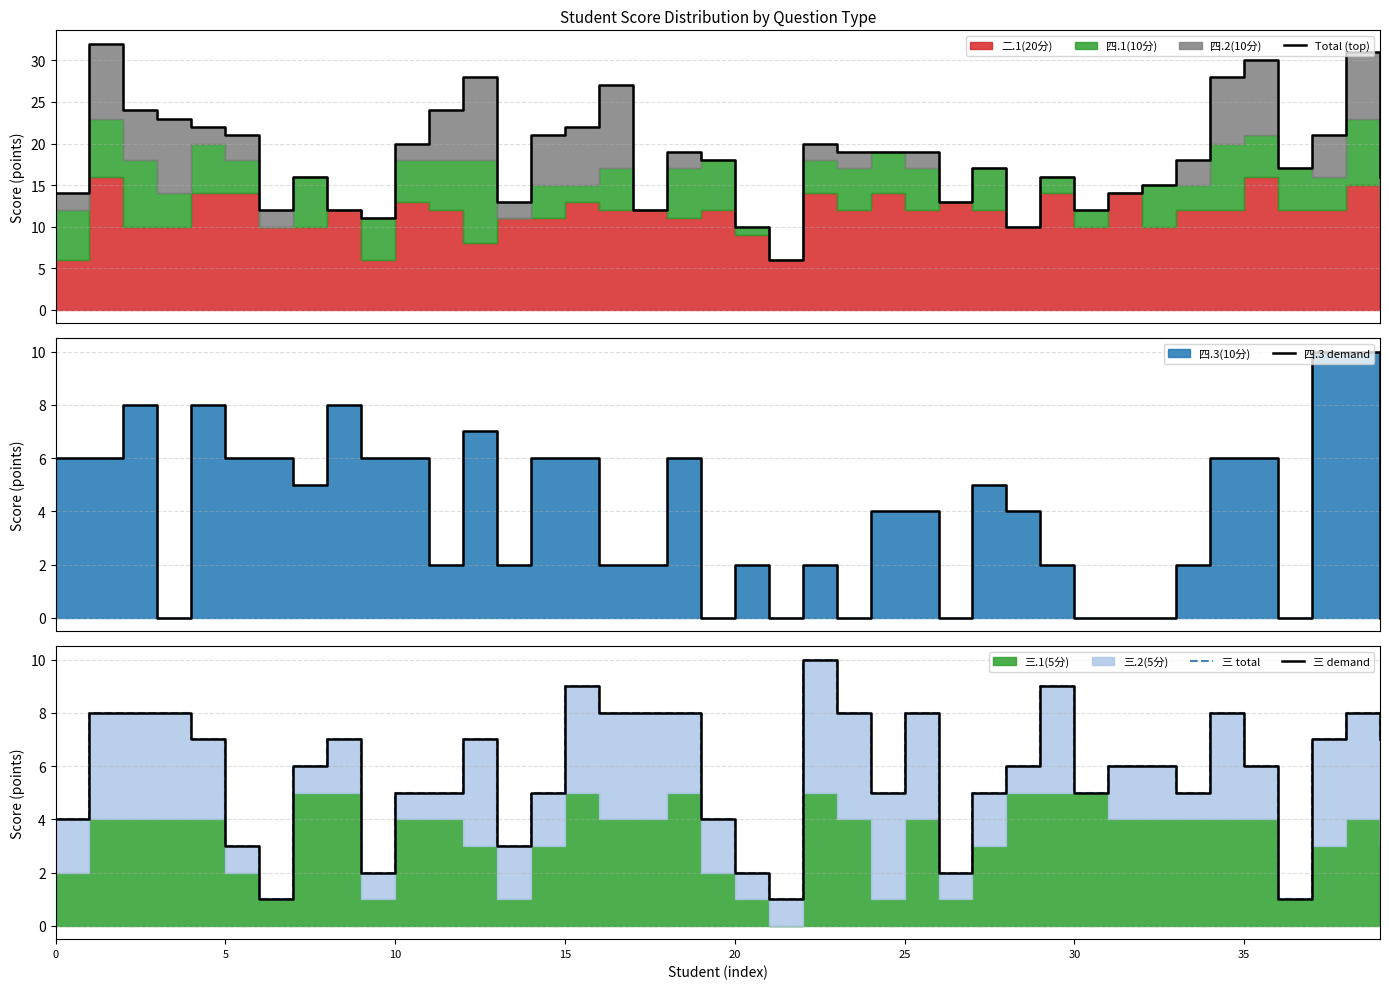

Count the number of categories in the chart.

40